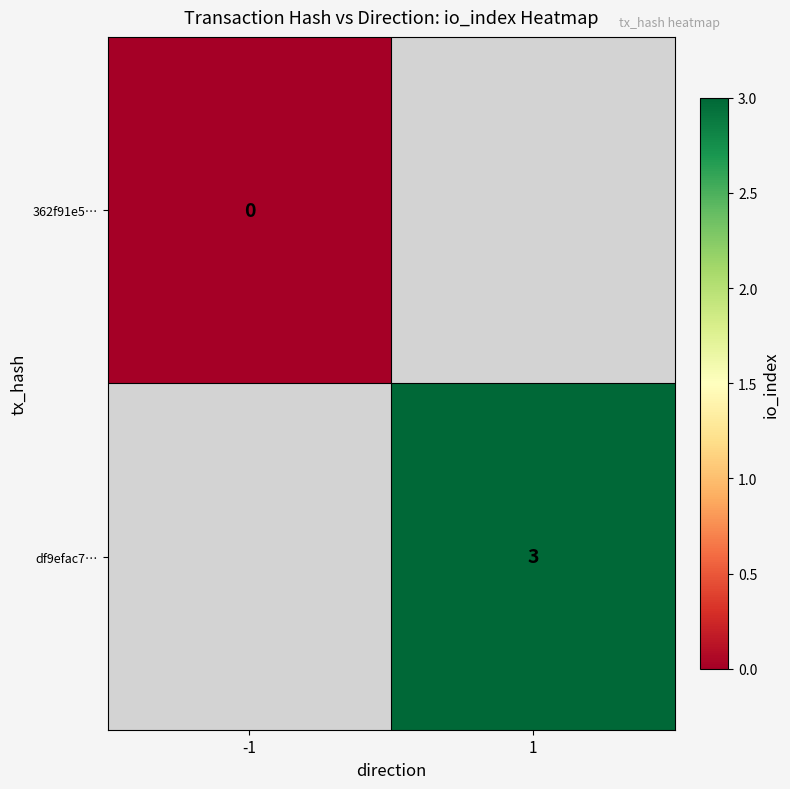

At how many categories does at least one series exceed 0?

1